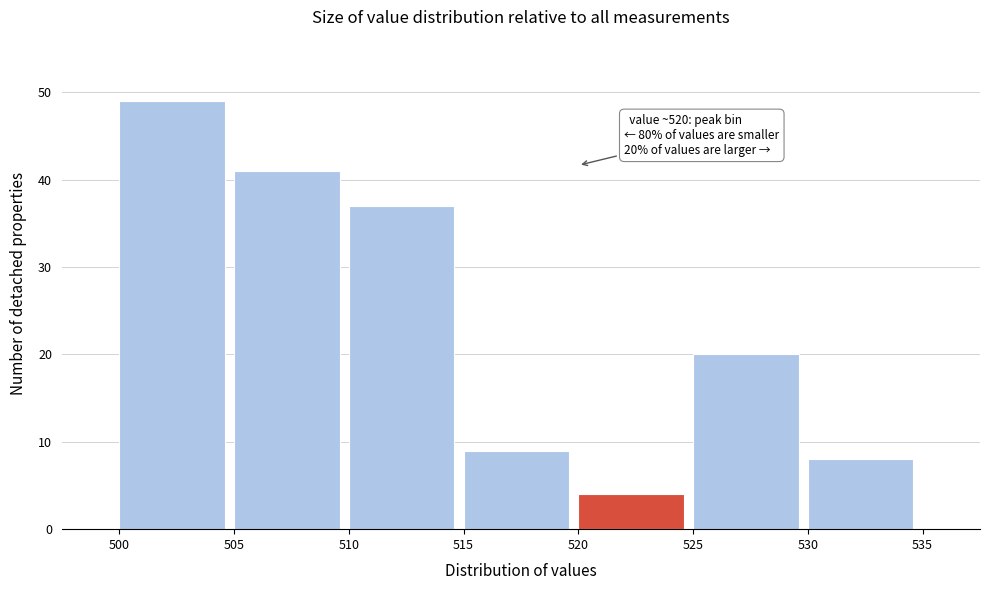

Which range on the x-axis has the tallest bar?

500 to 505